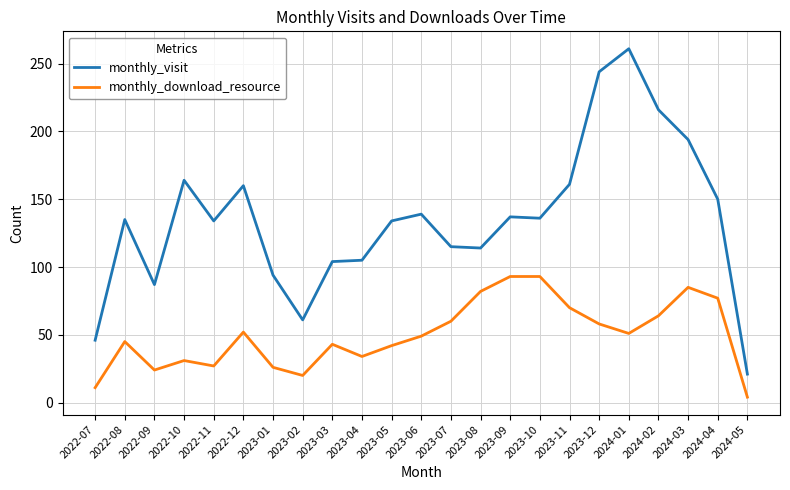

What are all the series names shown in the legend?

monthly_visit, monthly_download_resource